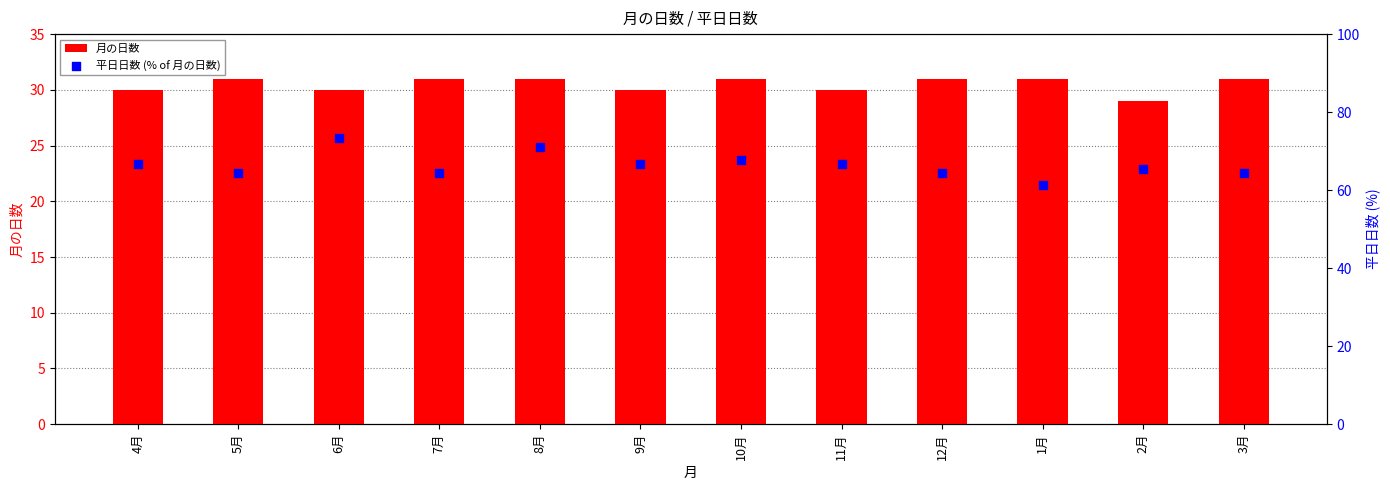

Which series reaches the maximum Y coordinate?

平日日数 (% of 月の日数)